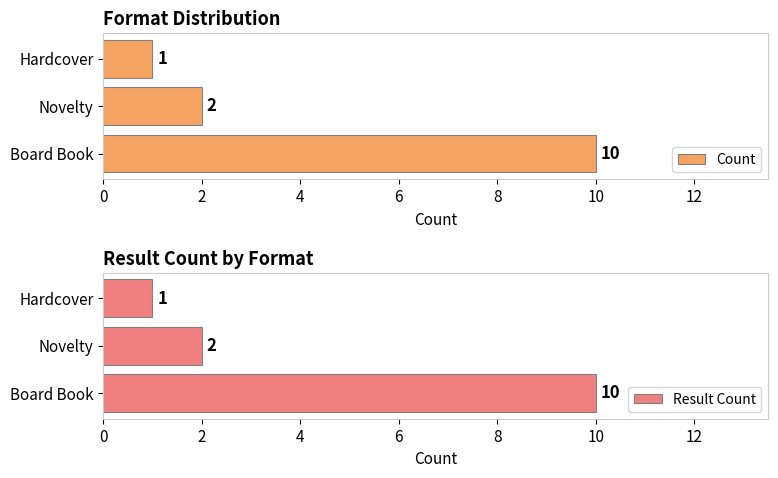

Does the chart contain any negative values?

No